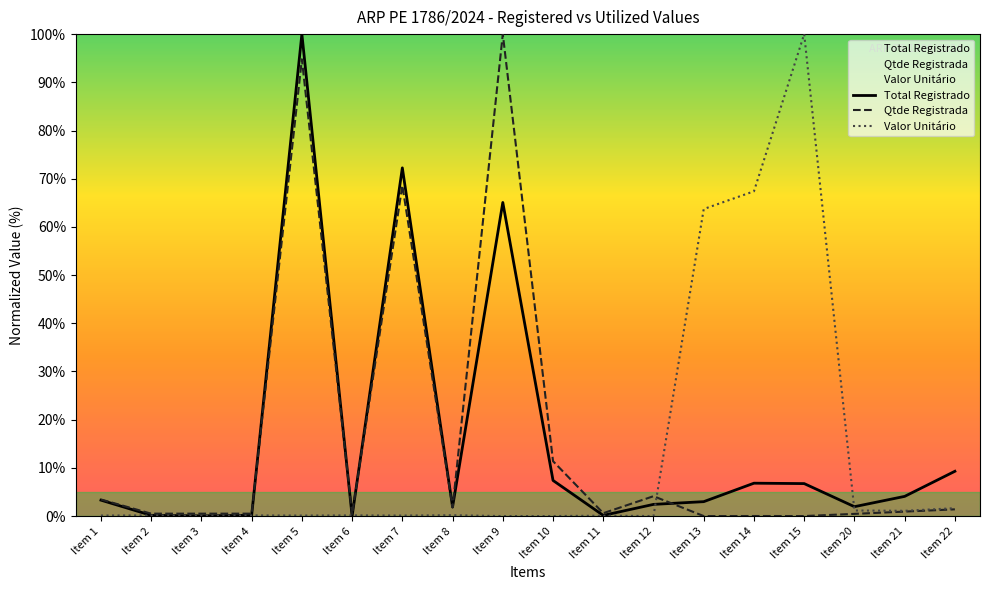

Rank the series by their maximum value, from highest to lowest.

Total Registrado, Qtde Registrada, Valor Unitário